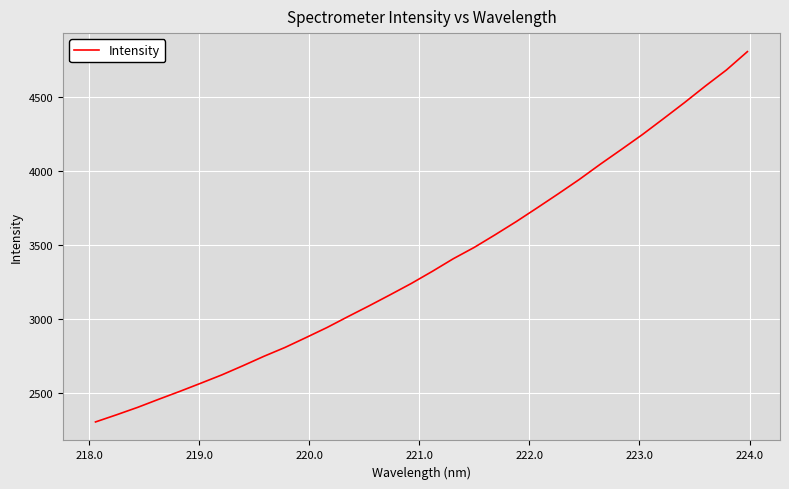

What is the greatest value displayed?

4805.5